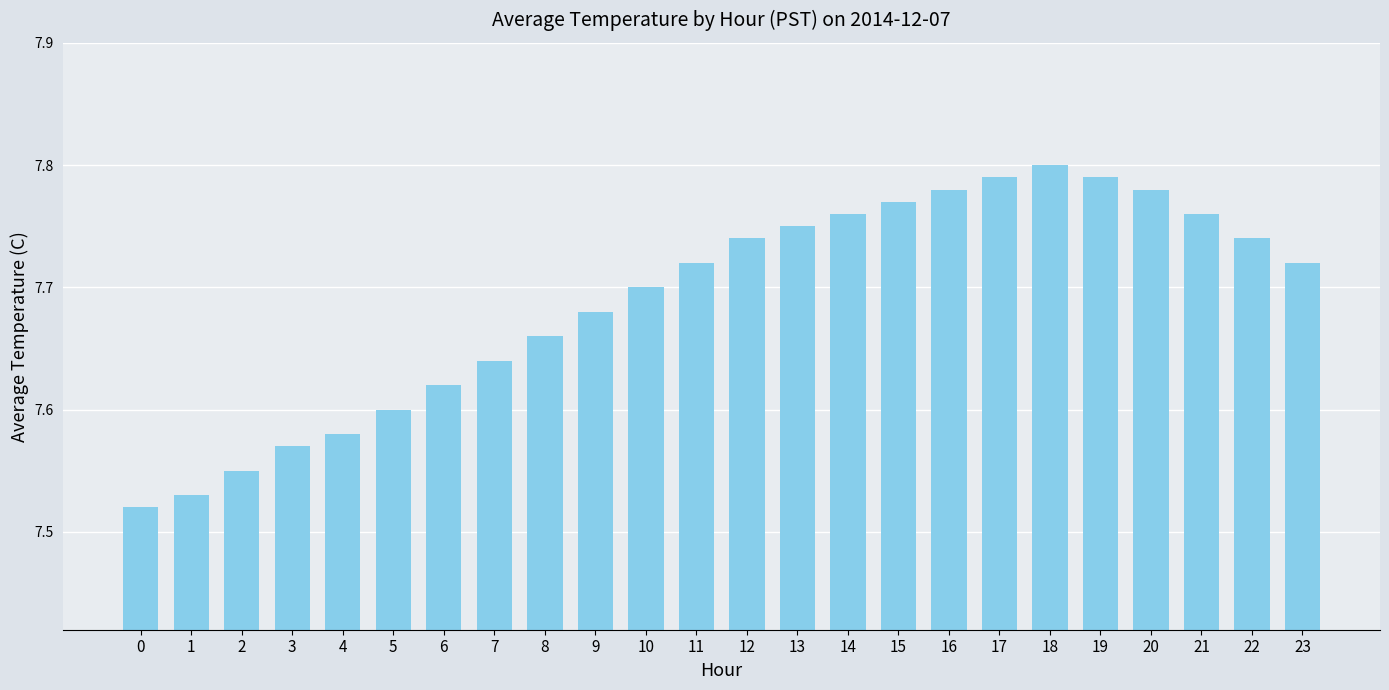

The chart shows a value of 4.2 at 9. True or false?

False